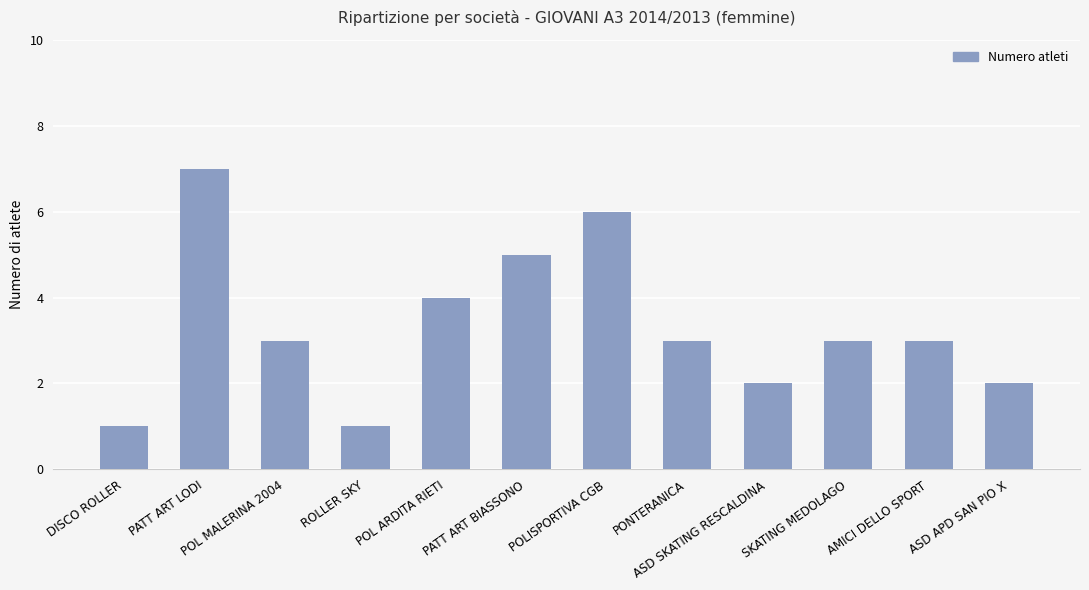

What is the greatest value displayed?

7